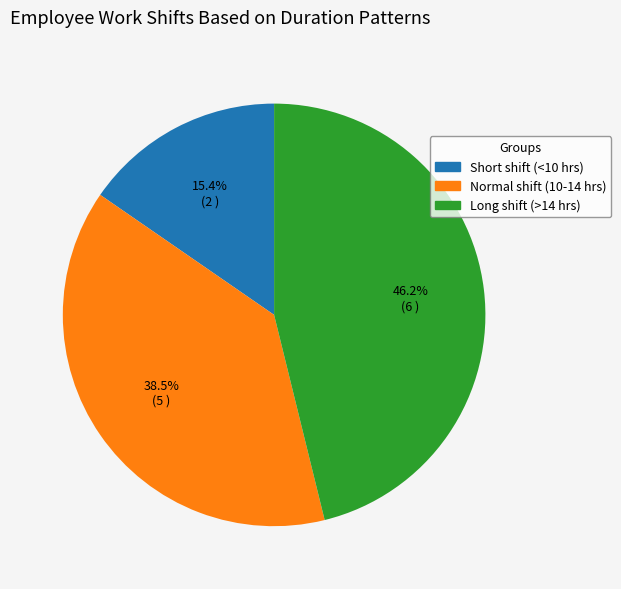

To the nearest percent, what is the average slice percentage?

33%